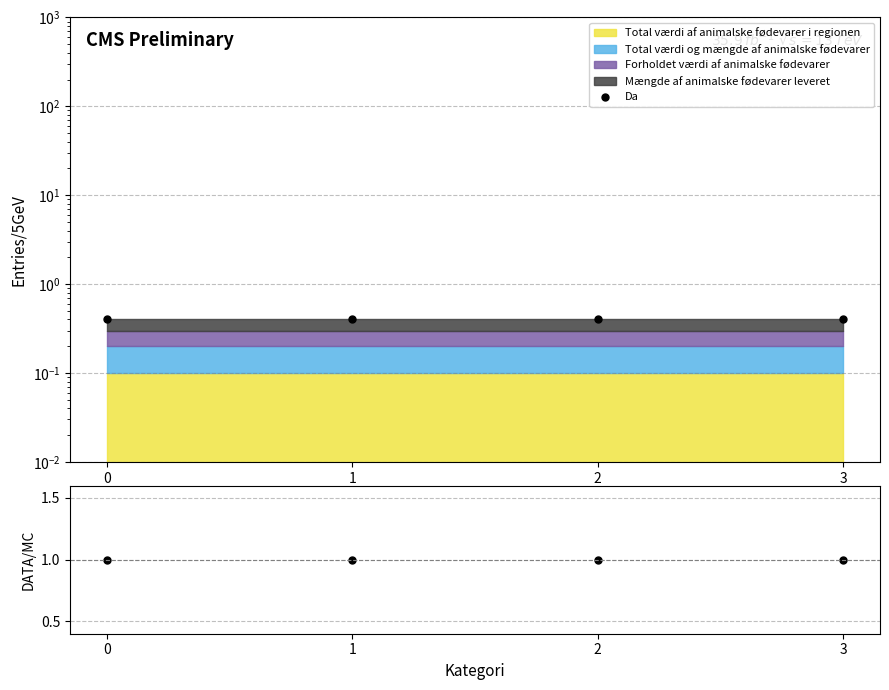

The DATA/MC series shows 1.0 at 3. True or false?

True